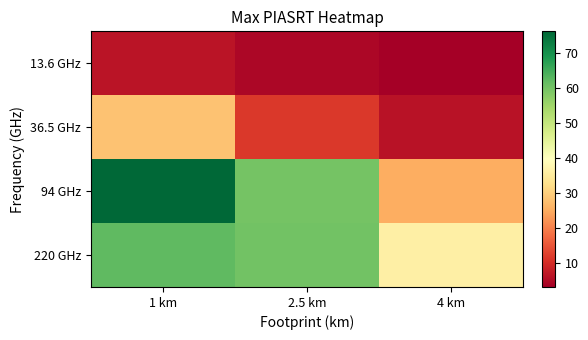

List the series in order of their peak value, highest first.

94 GHz, 220 GHz, 36.5 GHz, 13.6 GHz